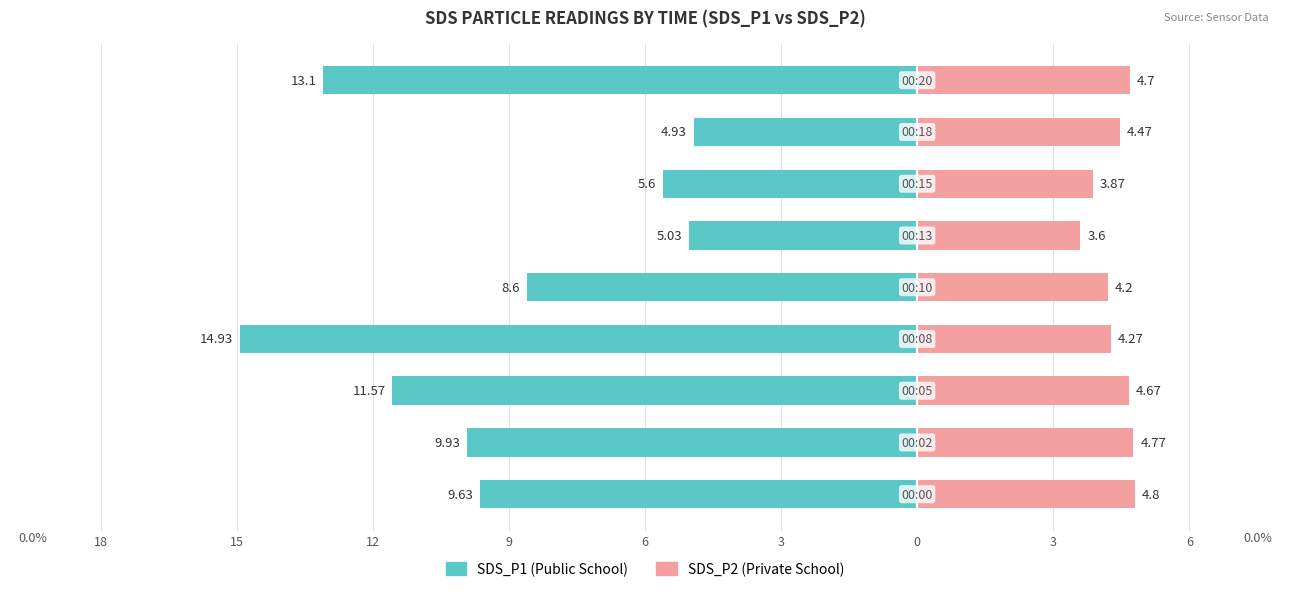

How many bars are there in each group?

2